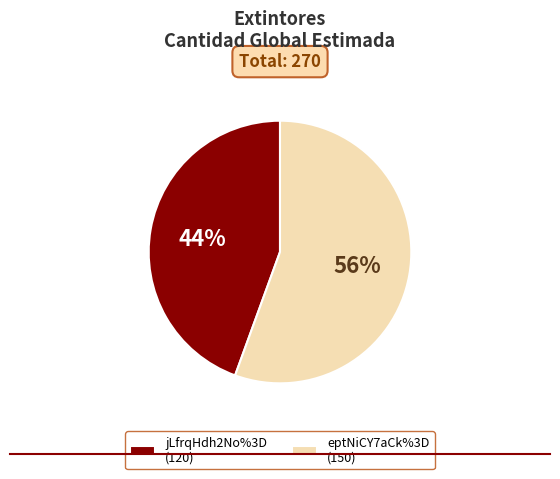

To the nearest percent, what is the combined percentage of jLfrqHdh2No%3D (120) and eptNiCY7aCk%3D (150)?

100%